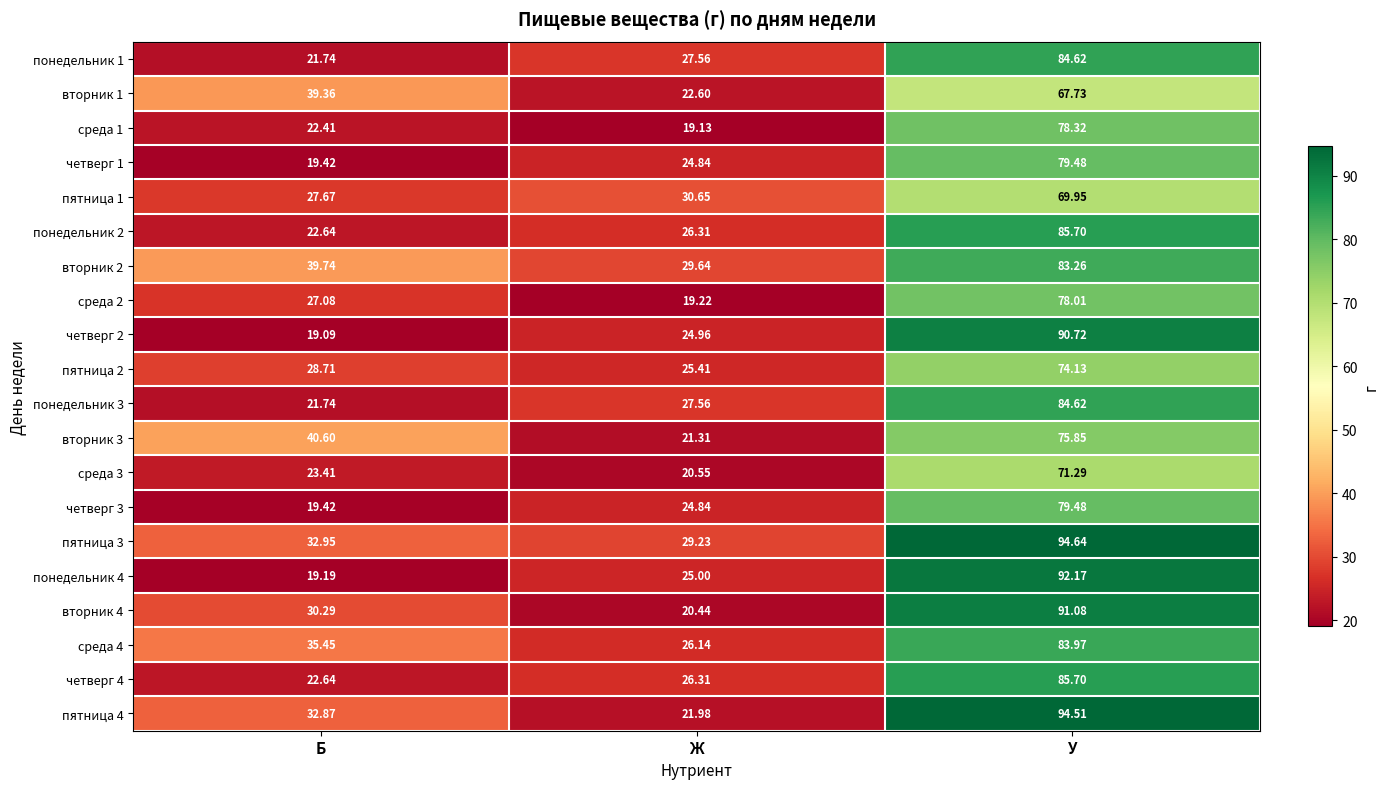

List the labels in order of четверг 3 value, largest first.

У, Ж, Б